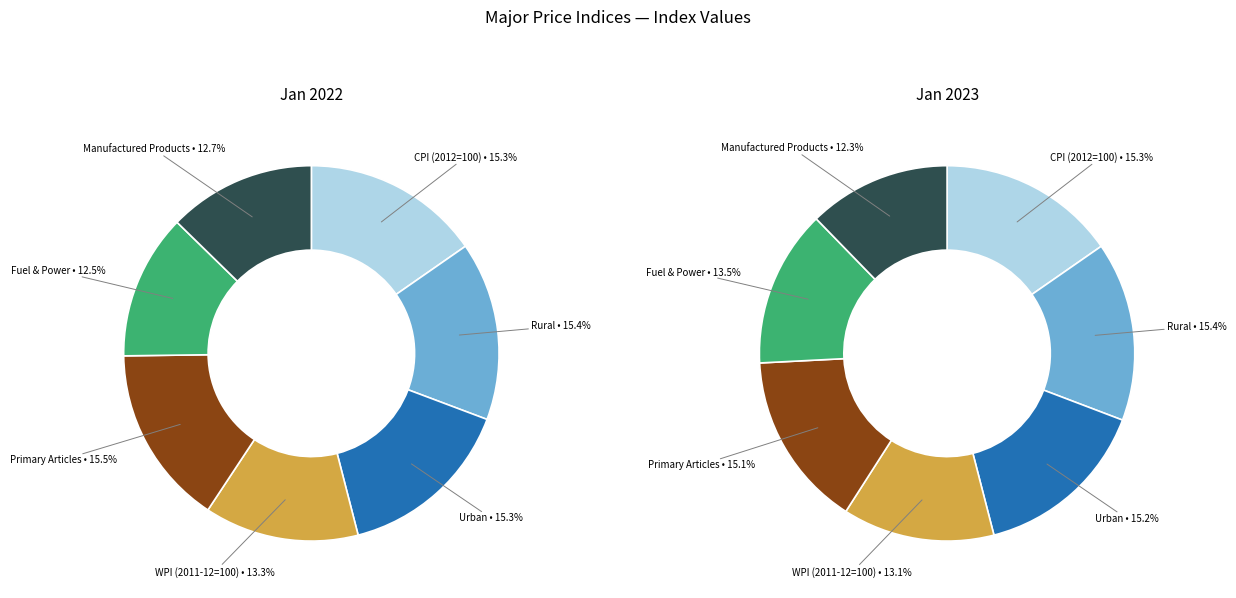

How many segments does this pie chart have?

7